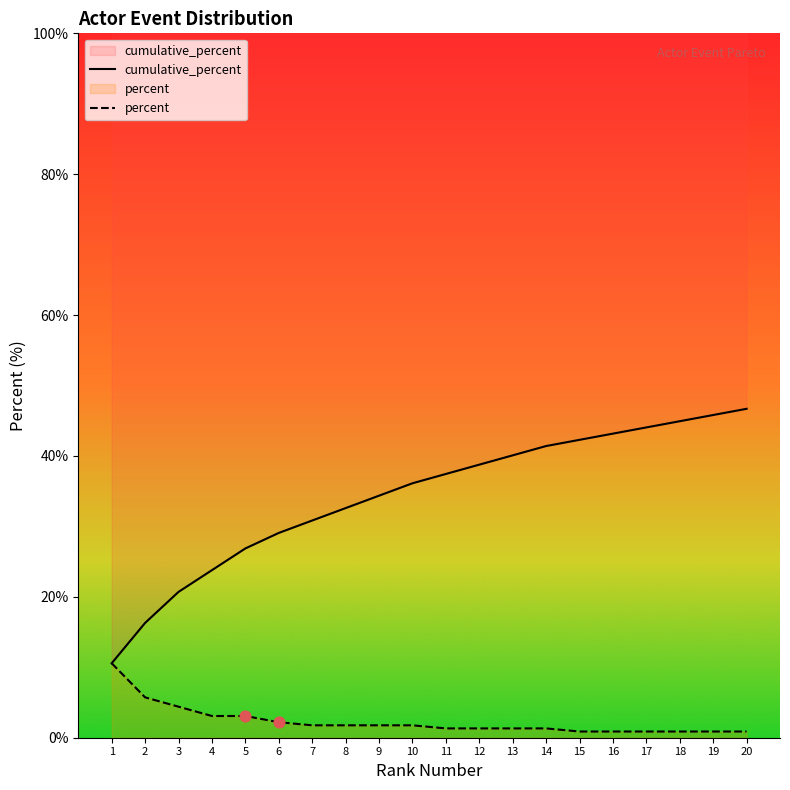

Which series contains the highest Y value?

cumulative_percent